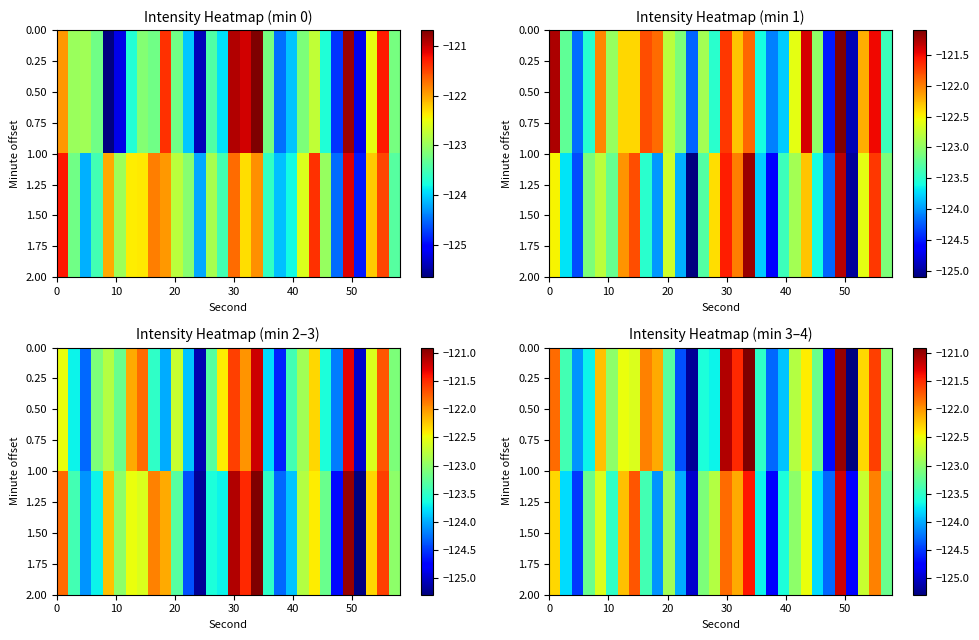

What is the difference between the maximum and second lowest values in the 0.50 series?

4.3